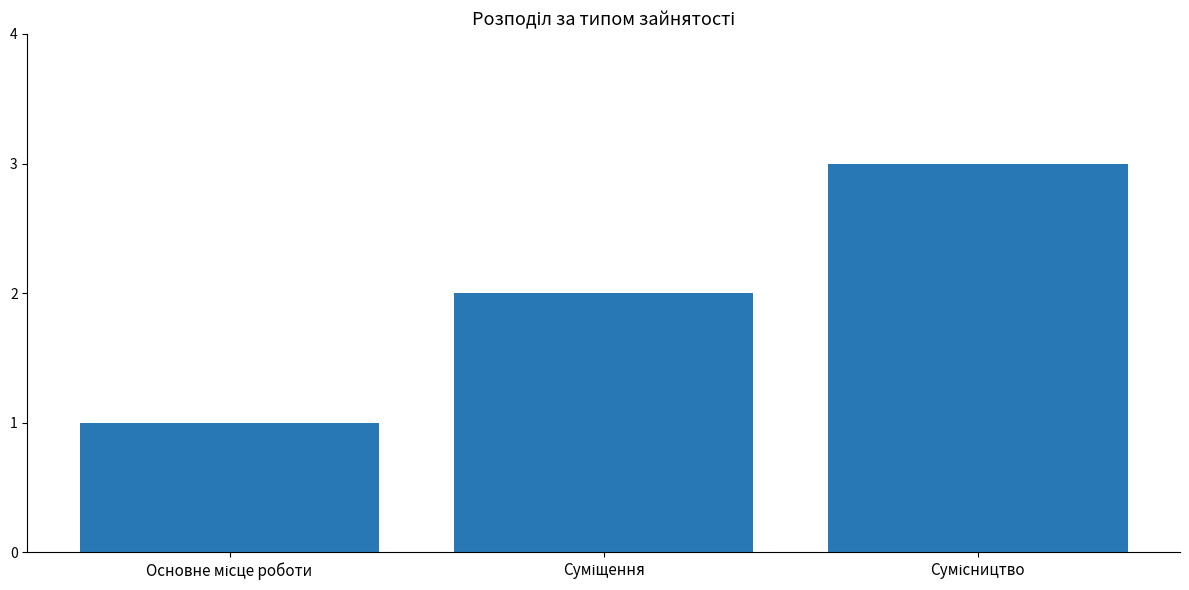

What is the sum of all values?

6